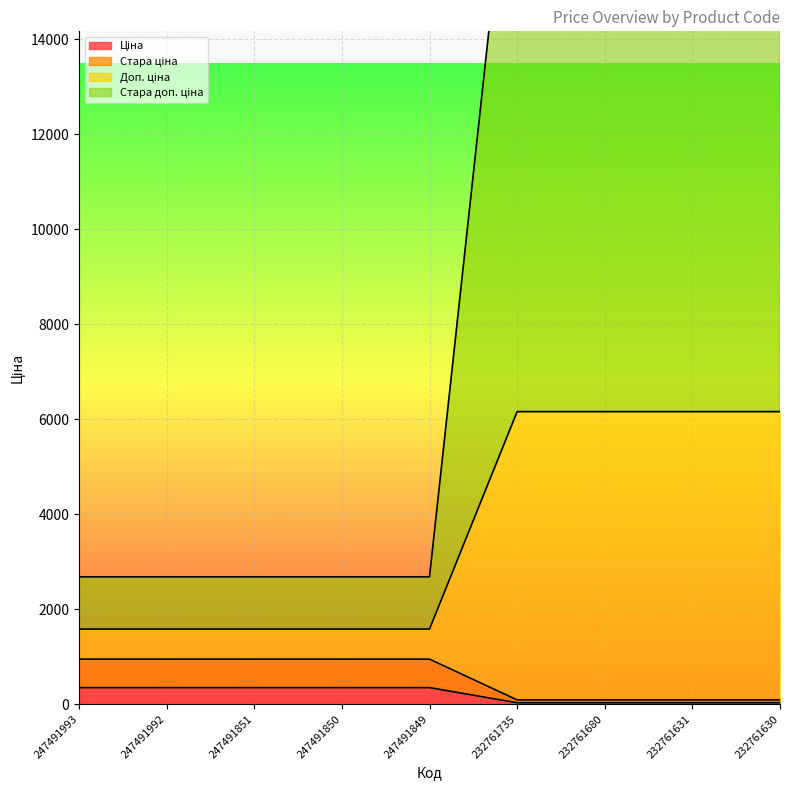

How many distinct data groups are displayed?

4